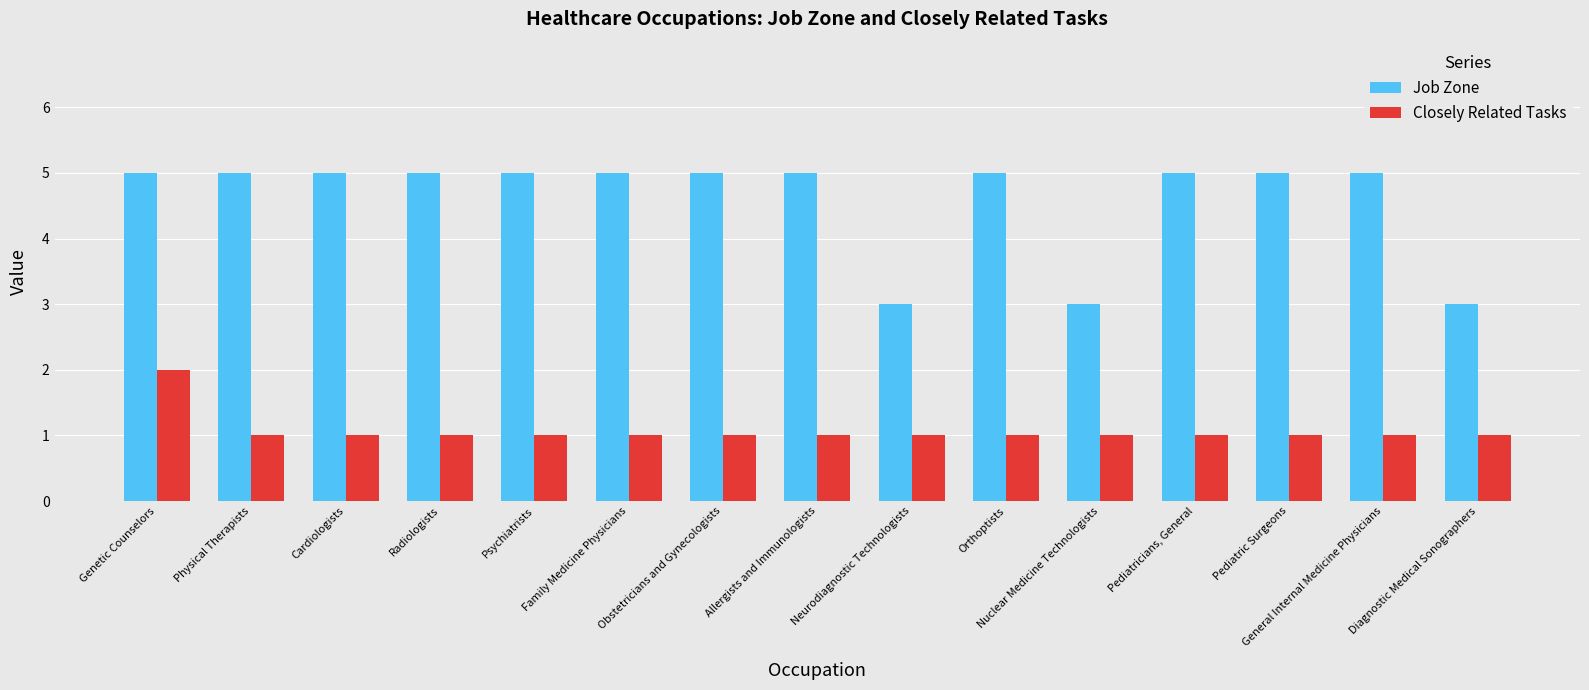

How many groups of bars are there?

15